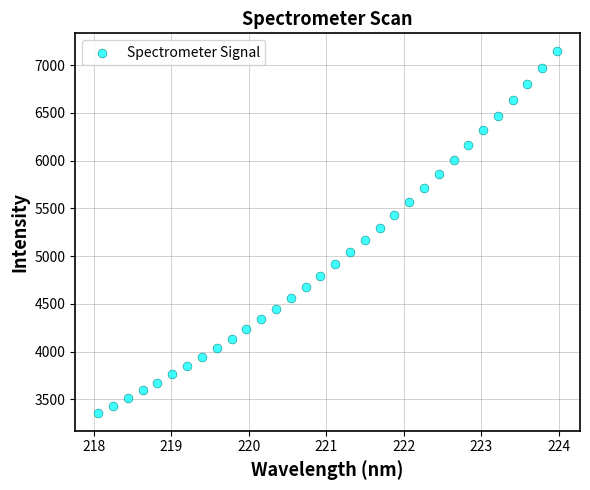

What is the range of Y values (max minus min)?

3786.8